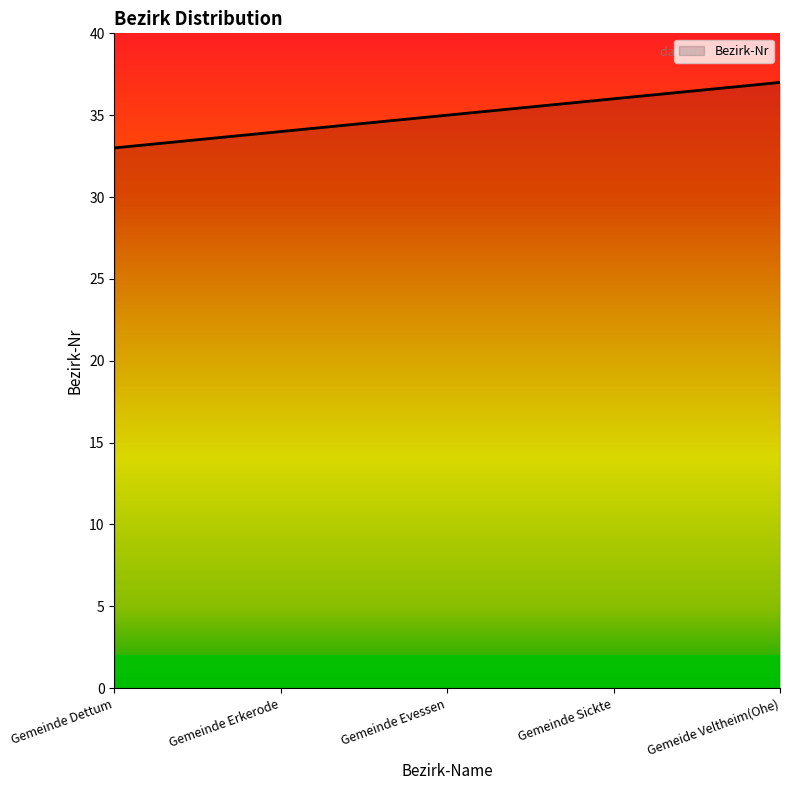

What position from the right is Gemeinde Evessen?

3